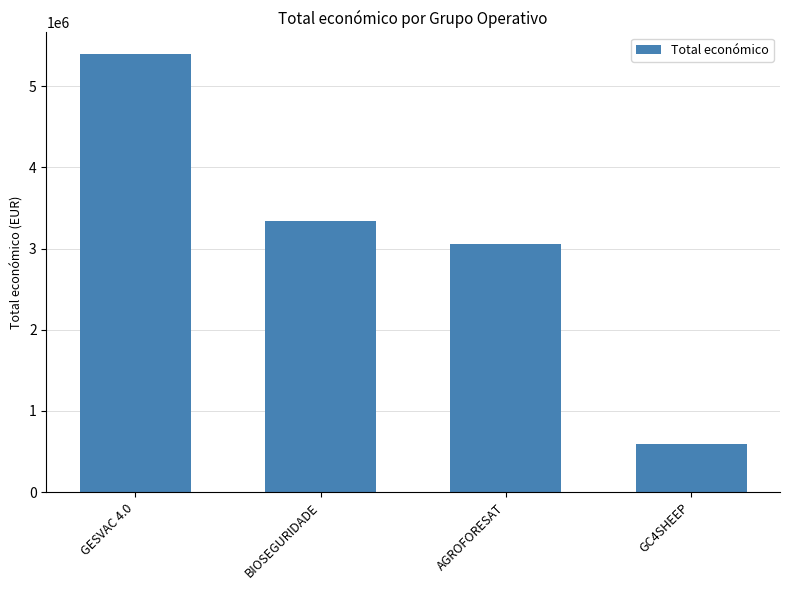

Reading left to right, what are all the values shown in this chart?

GESVAC 4.0=5390598	BIOSEGURIDADE=3342252	AGROFORESAT=3051573	GC4SHEEP=599022